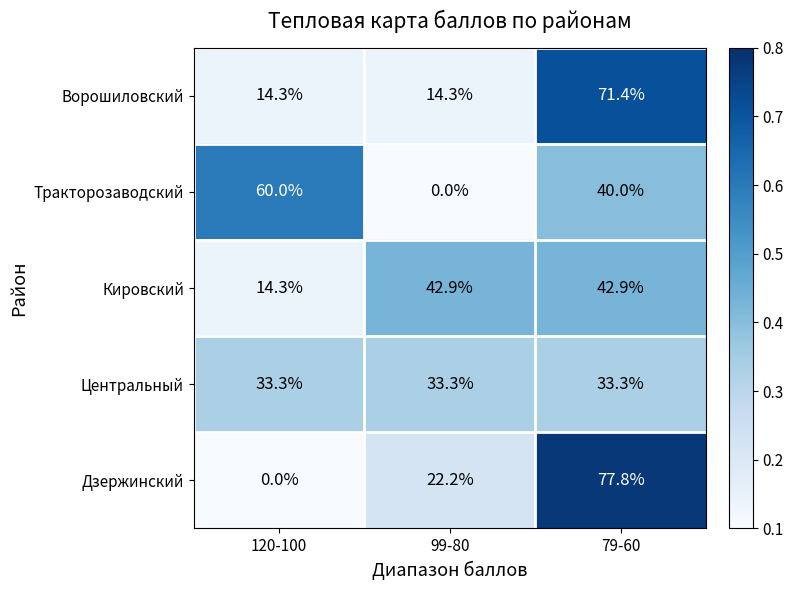

Rank the series by their maximum value, from highest to lowest.

Дзержинский, Ворошиловский, Тракторозаводский, Кировский, Центральный